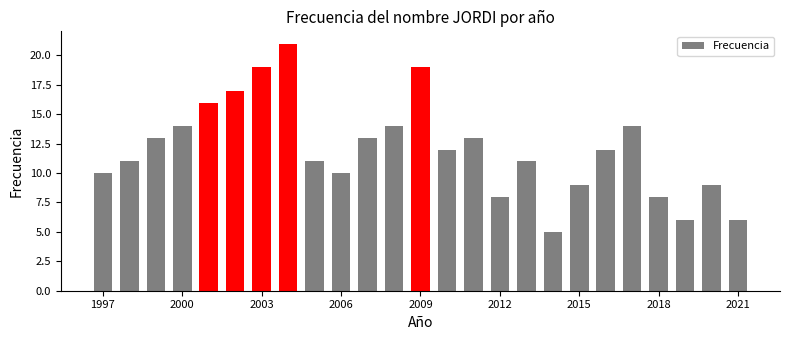

What is the difference between the maximum and minimum values?

16